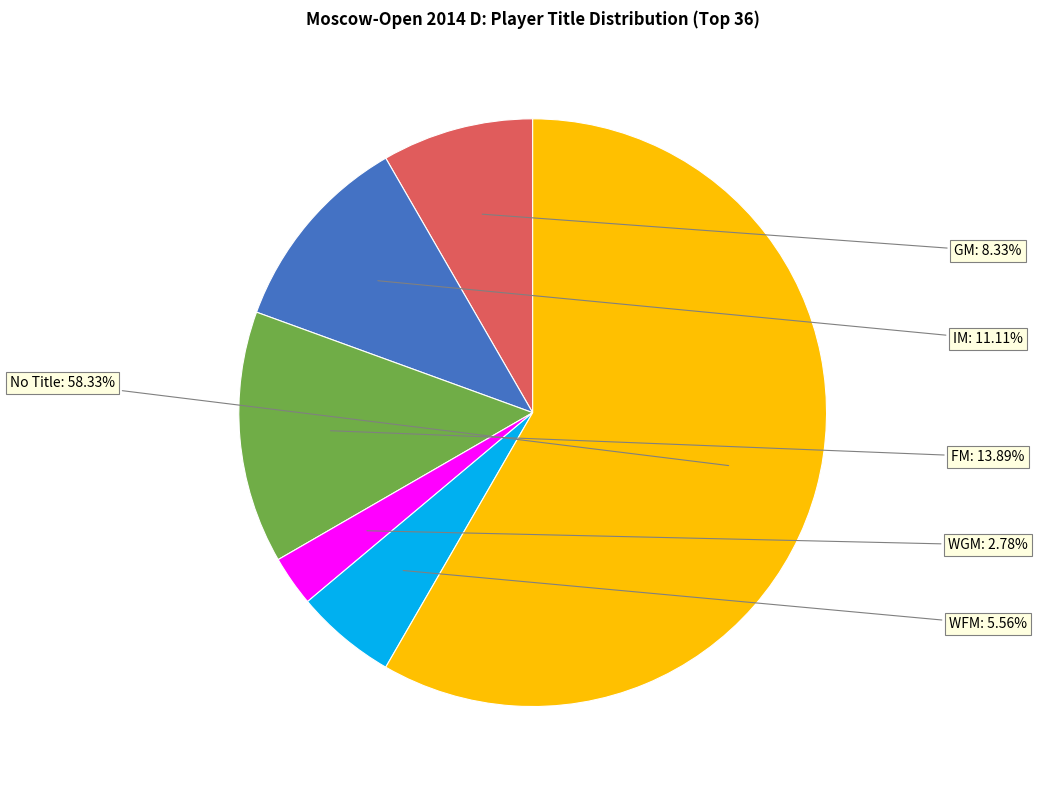

Is there any slice that represents more than half of the pie?

Yes